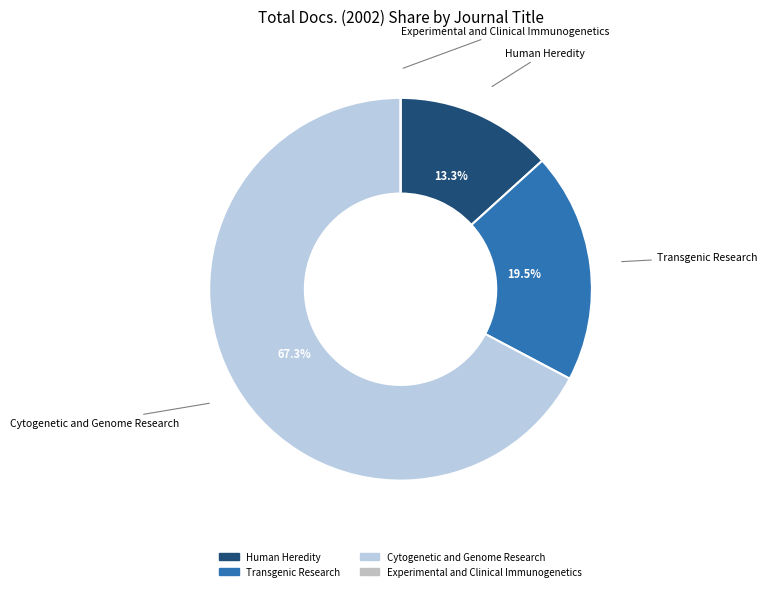

Combined, what portion of the pie is Transgenic Research and Cytogenetic and Genome Research?

86.7%